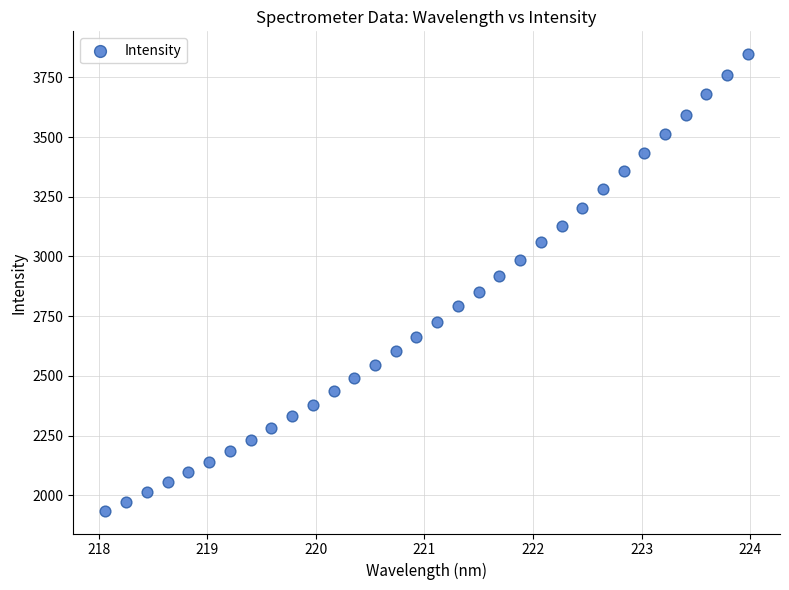

What is the range of Y values (max minus min)?

1911.8